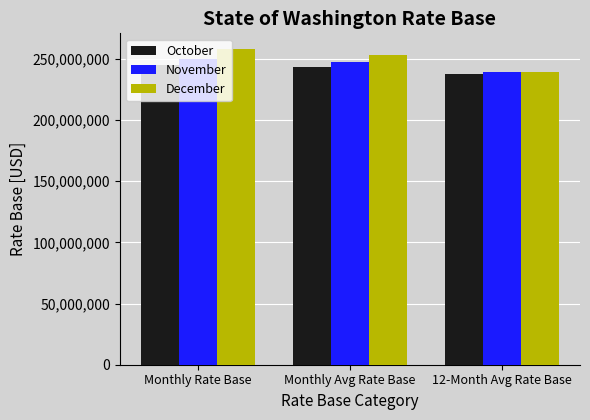

What is the average value of the October series?

242108220